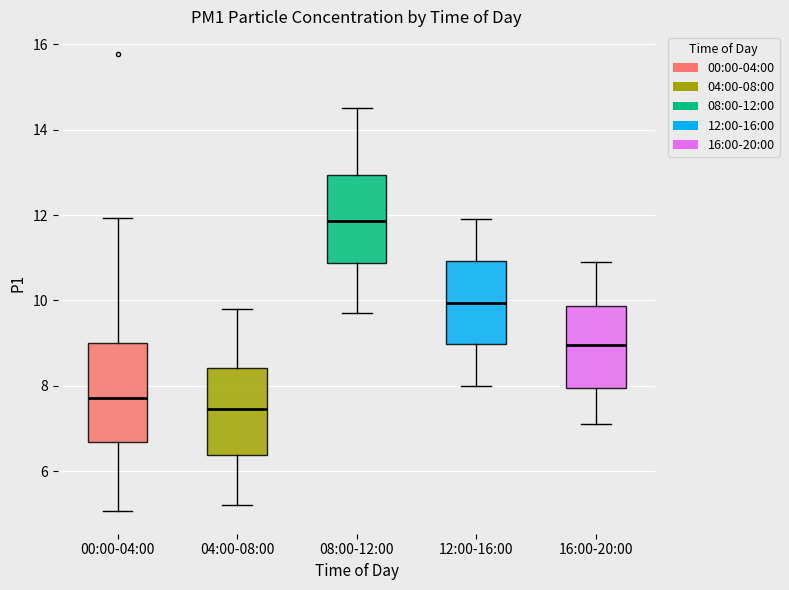

Reading left to right, transcribe this box plot: for each box, give where its median line is, the range the box spans, and where its two whiskers end, as read against the y-axis. The values are not printed on the chart, so give them approximately, as read against the axis.

00:00-04:00: median 7.8, box 6.6 to 9.0, whiskers 5.0 to 12.0
04:00-08:00: median 7.4, box 6.4 to 8.4, whiskers 5.2 to 9.8
08:00-12:00: median 11.8, box 10.8 to 13.0, whiskers 9.8 to 14.6
12:00-16:00: median 10.0, box 9.0 to 11.0, whiskers 8.0 to 12.0
16:00-20:00: median 9.0, box 8.0 to 9.8, whiskers 7.2 to 11.0